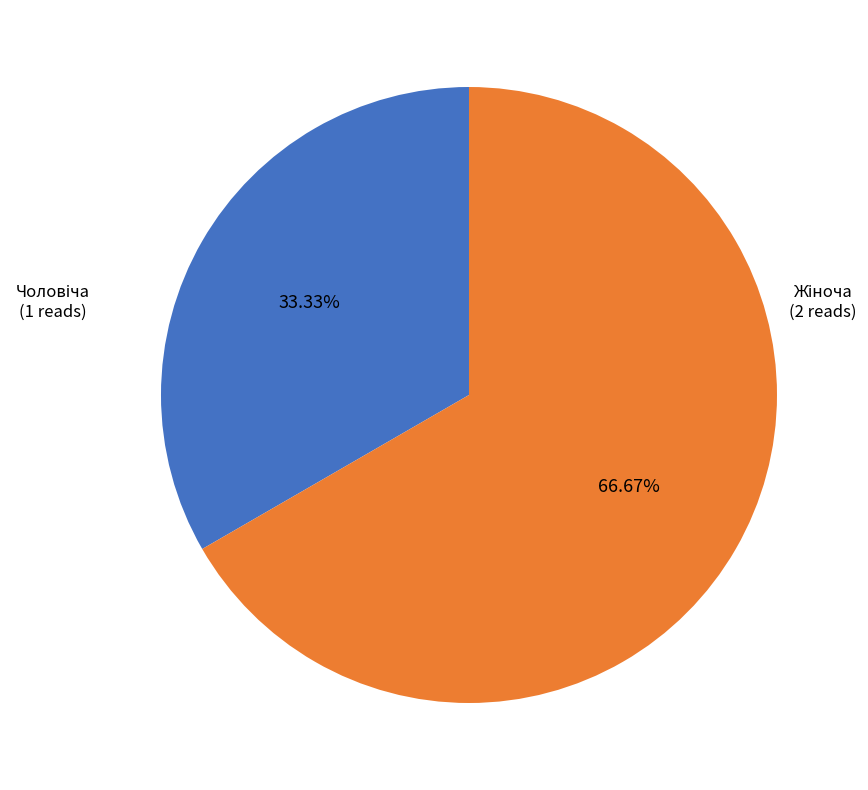

Is there a majority slice in this chart?

Yes